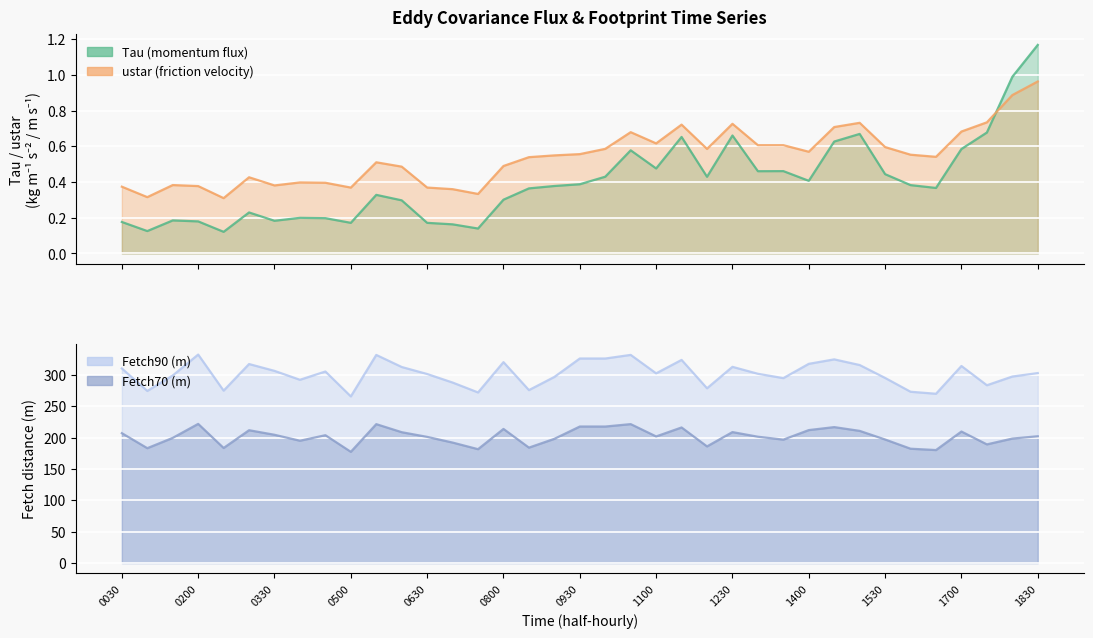

What is the difference between the ustar (friction velocity) values at 201301031330 and 201301031130?

0.1